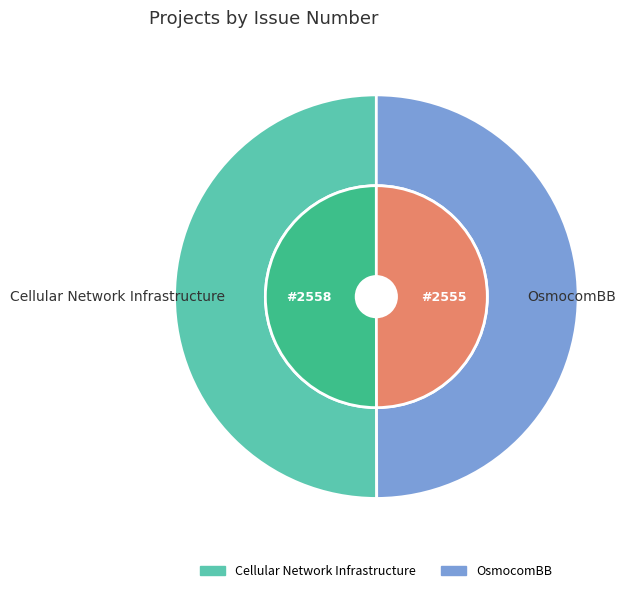

What is the total percentage of OsmocomBB and Cellular Network Infrastructure?

100.0%